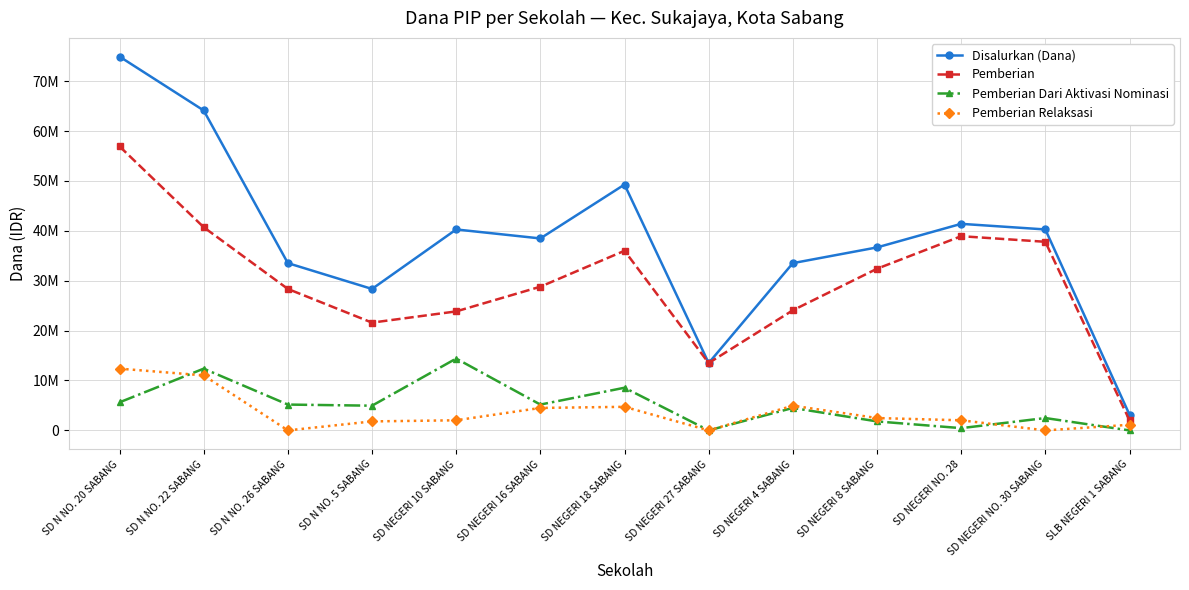

Rank the series at SD N NO. 26 SABANG from lowest to highest value.

Pemberian Relaksasi, Pemberian Dari Aktivasi Nominasi, Pemberian, Disalurkan (Dana)